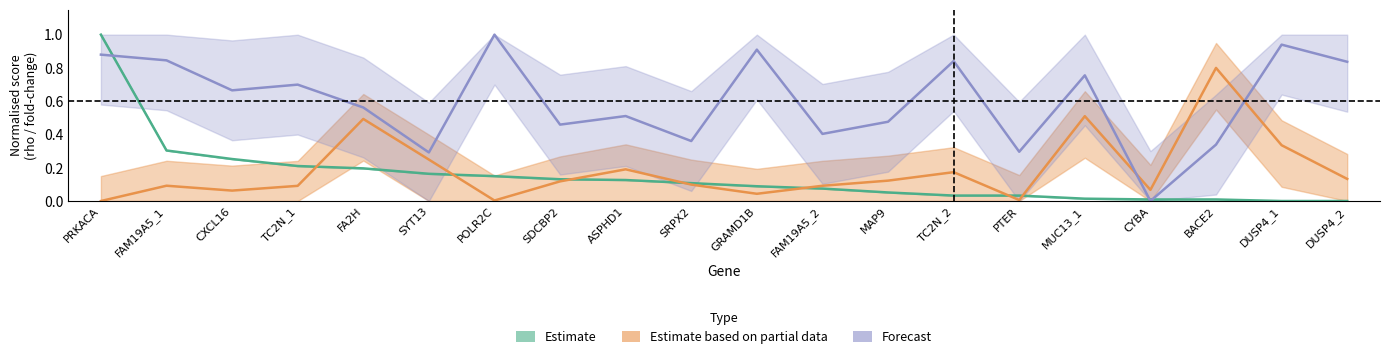

What is the difference between the maximum and second lowest values in the Estimate series?

1.0